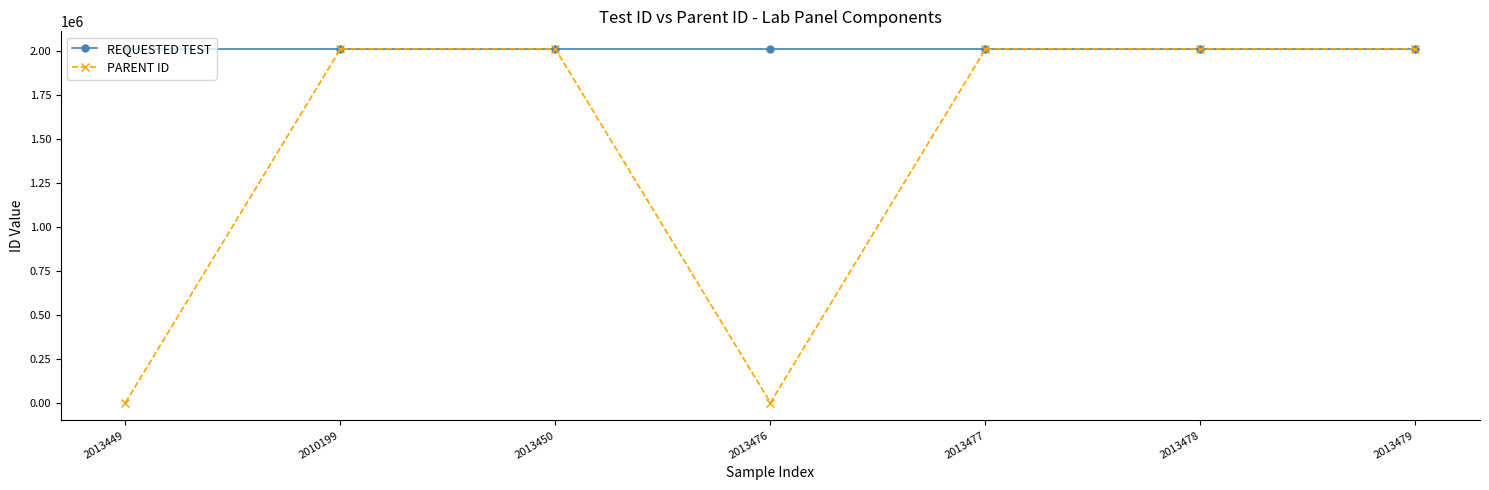

At how many categories does at least one series exceed 1556289?

7